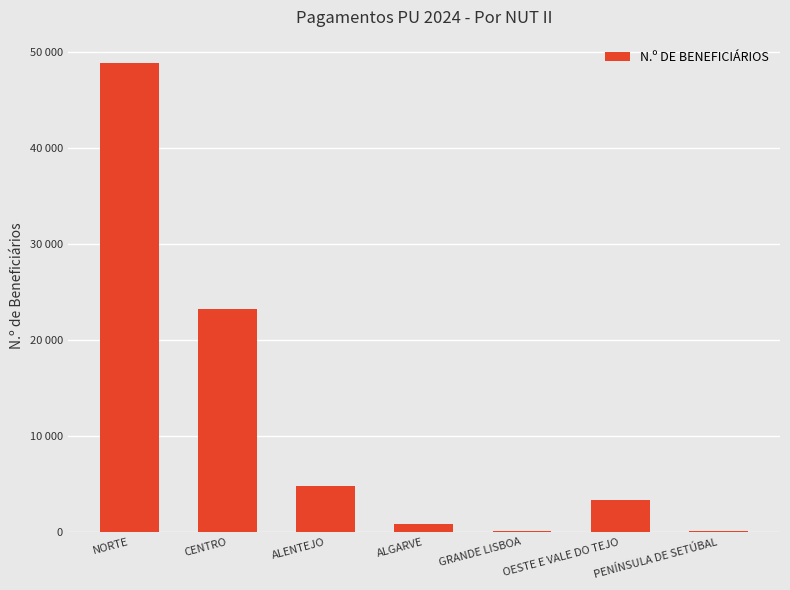

The value at ALENTEJO is 1509. True or false?

False